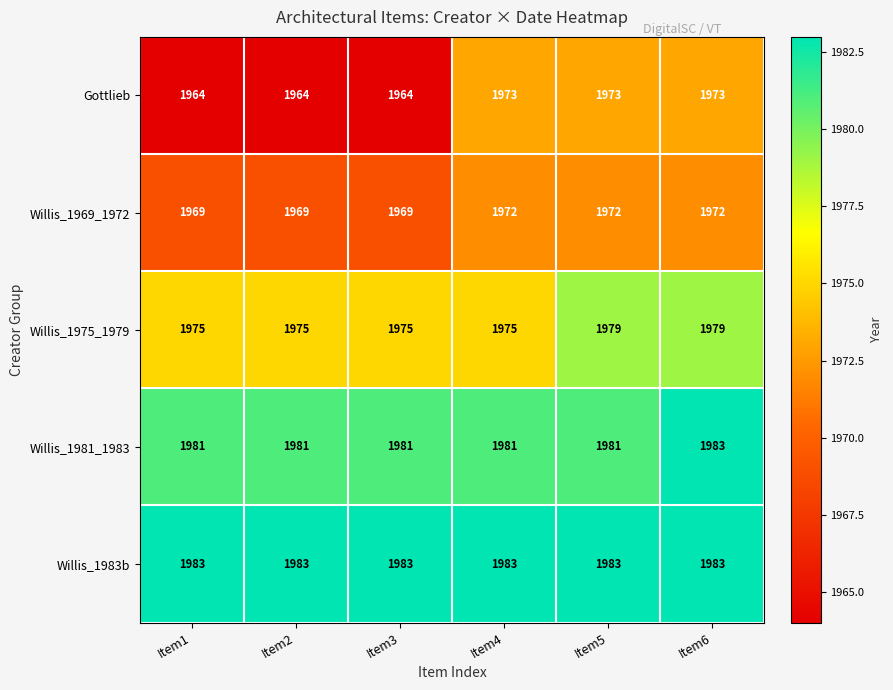

How many Willis_1975_1979 values are between 1975 and 1979?

6